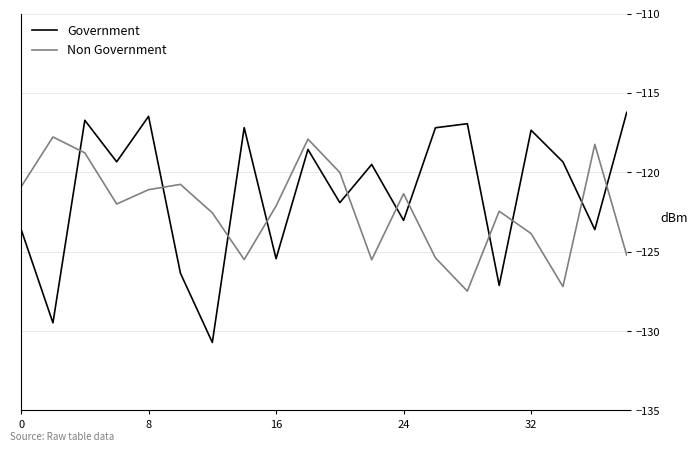

What is the minimum value shown in the chart?

-130.7